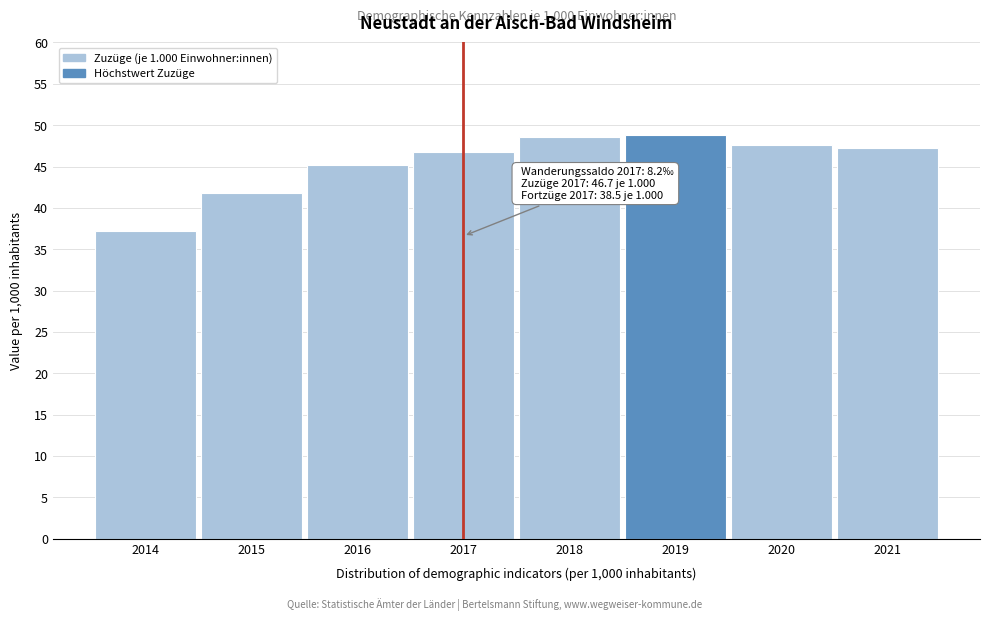

Which category has the lowest value across all series?

2014